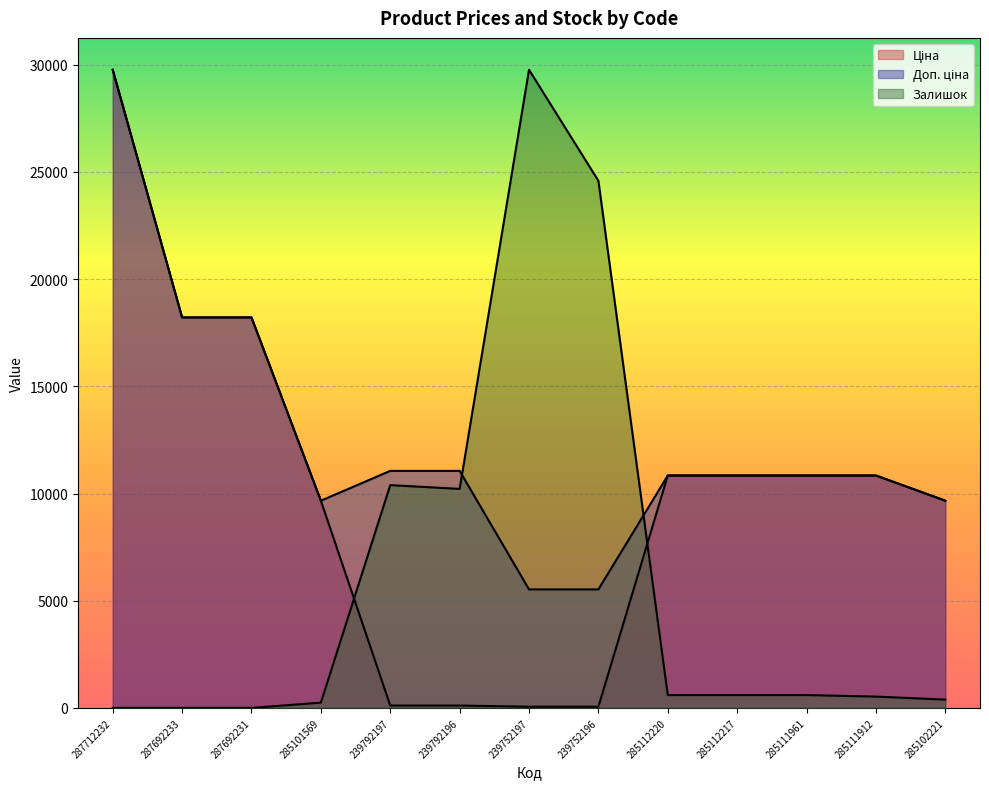

Where is Залишок nearest to the value 14880?

239792197